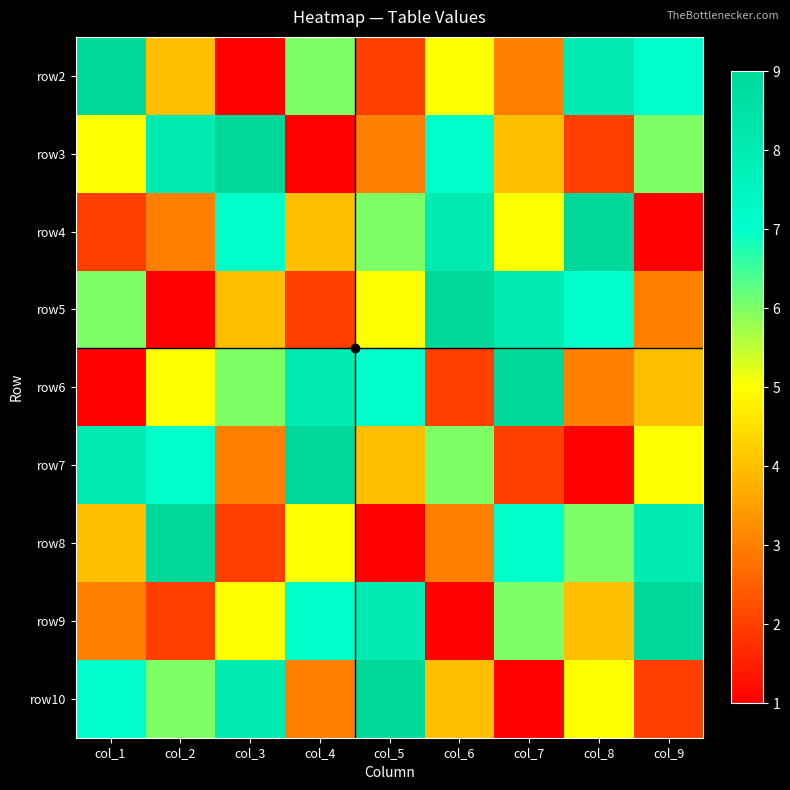

Reading left to right, what are all the values shown in this chart?

row2: col_1=9	col_2=4	col_3=1	col_4=6	col_5=2	col_6=5	col_7=3	col_8=8	col_9=7
row3: col_1=5	col_2=8	col_3=9	col_4=1	col_5=3	col_6=7	col_7=4	col_8=2	col_9=6
row4: col_1=2	col_2=3	col_3=7	col_4=4	col_5=6	col_6=8	col_7=5	col_8=9	col_9=1
row5: col_1=6	col_2=1	col_3=4	col_4=2	col_5=5	col_6=9	col_7=8	col_8=7	col_9=3
row6: col_1=1	col_2=5	col_3=6	col_4=8	col_5=7	col_6=2	col_7=9	col_8=3	col_9=4
row7: col_1=8	col_2=7	col_3=3	col_4=9	col_5=4	col_6=6	col_7=2	col_8=1	col_9=5
row8: col_1=4	col_2=9	col_3=2	col_4=5	col_5=1	col_6=3	col_7=7	col_8=6	col_9=8
row9: col_1=3	col_2=2	col_3=5	col_4=7	col_5=8	col_6=1	col_7=6	col_8=4	col_9=9
row10: col_1=7	col_2=6	col_3=8	col_4=3	col_5=9	col_6=4	col_7=1	col_8=5	col_9=2